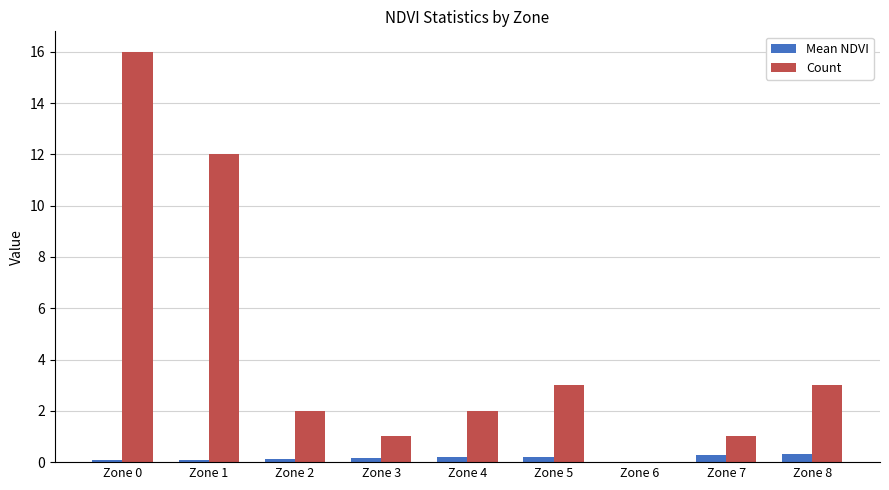

What are all the series names shown in the legend?

Mean NDVI, Count